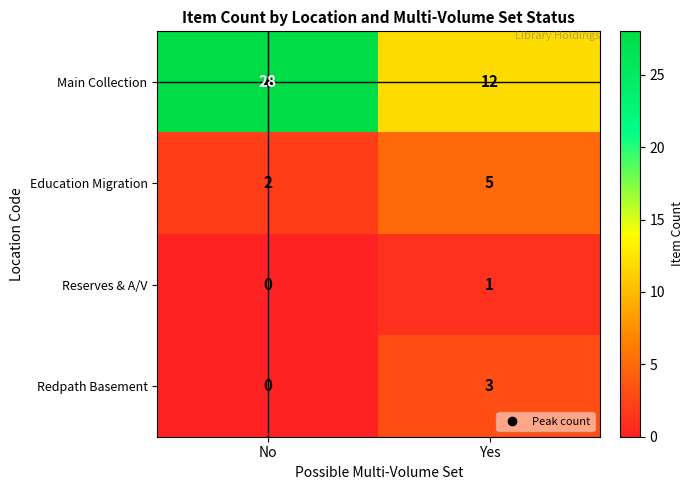

What is the sum of all Redpath Basement values?

3